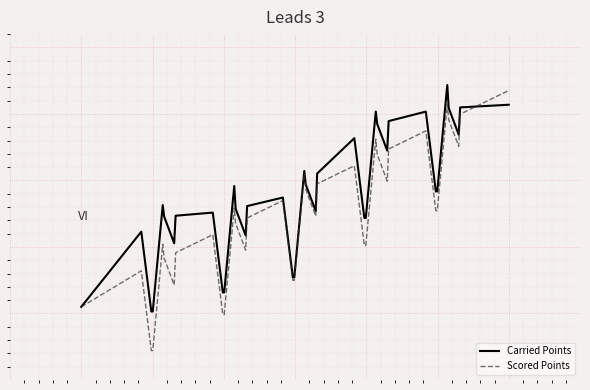

Does the chart have visible grid lines?

Yes